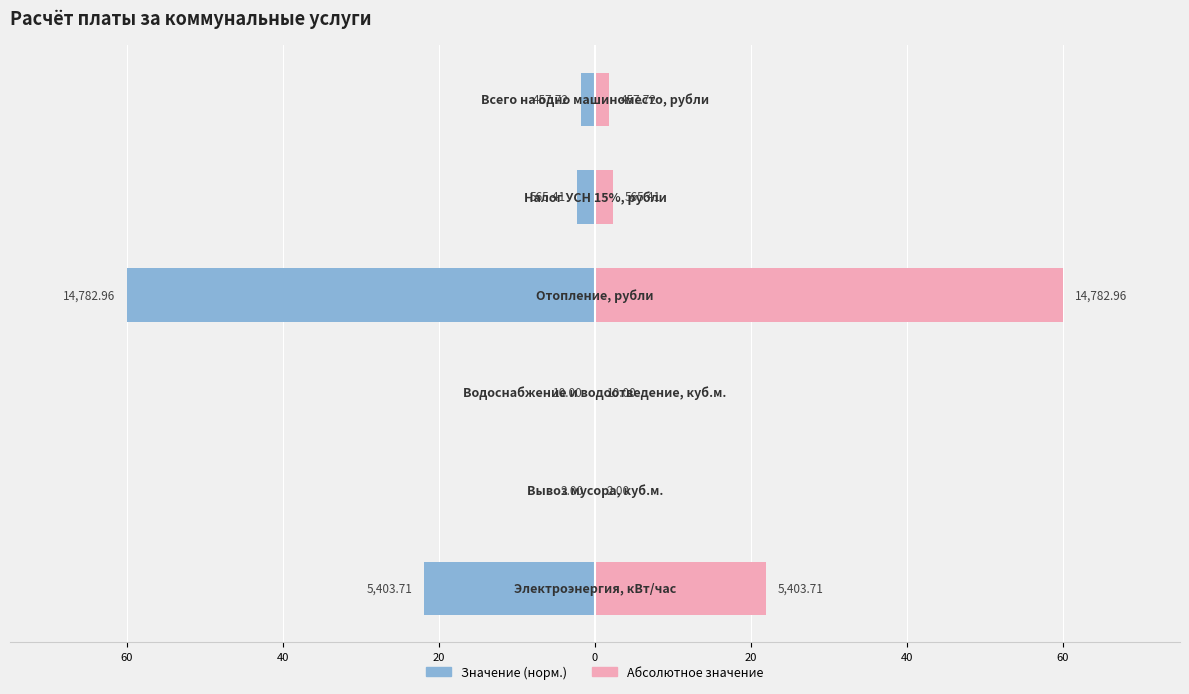

What is the maximum value shown in the chart?

60.0